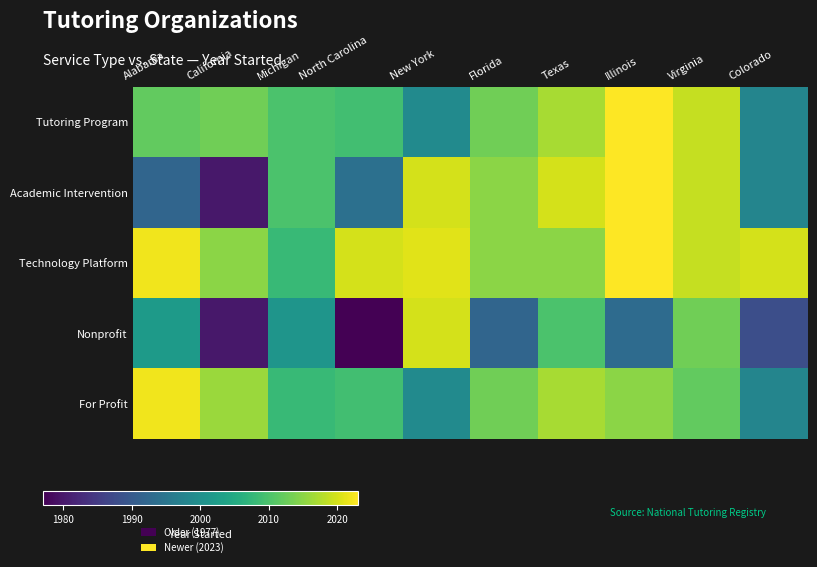

How many data points does each series have?

10